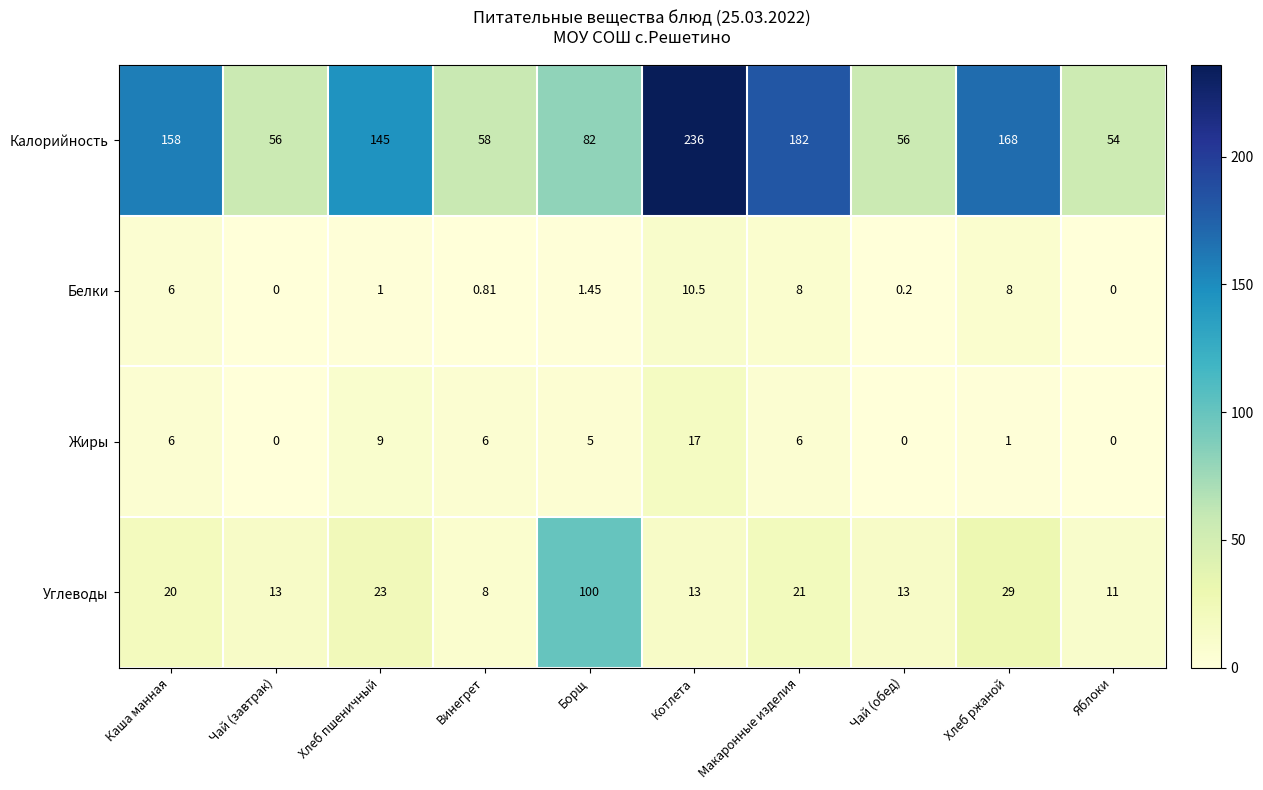

Rank the series at Чай (обед) from lowest to highest value.

Жиры, Белки, Углеводы, Калорийность